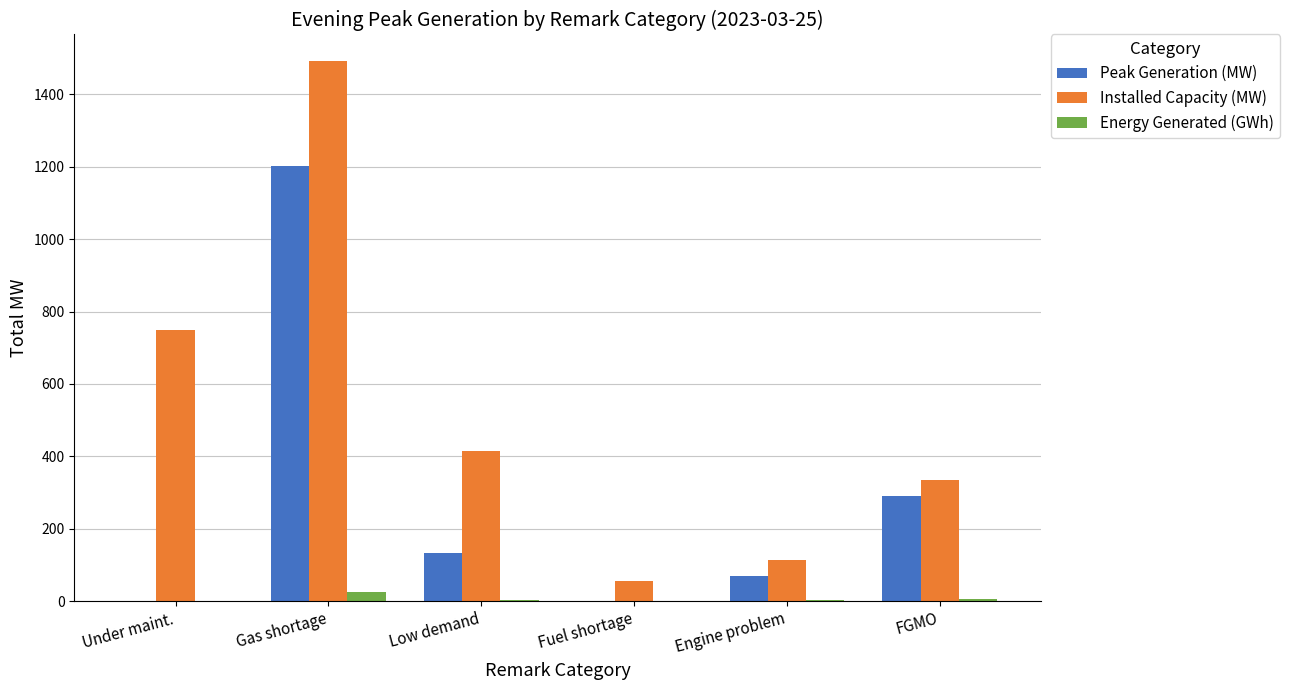

Which category has the highest value across all series?

Gas shortage